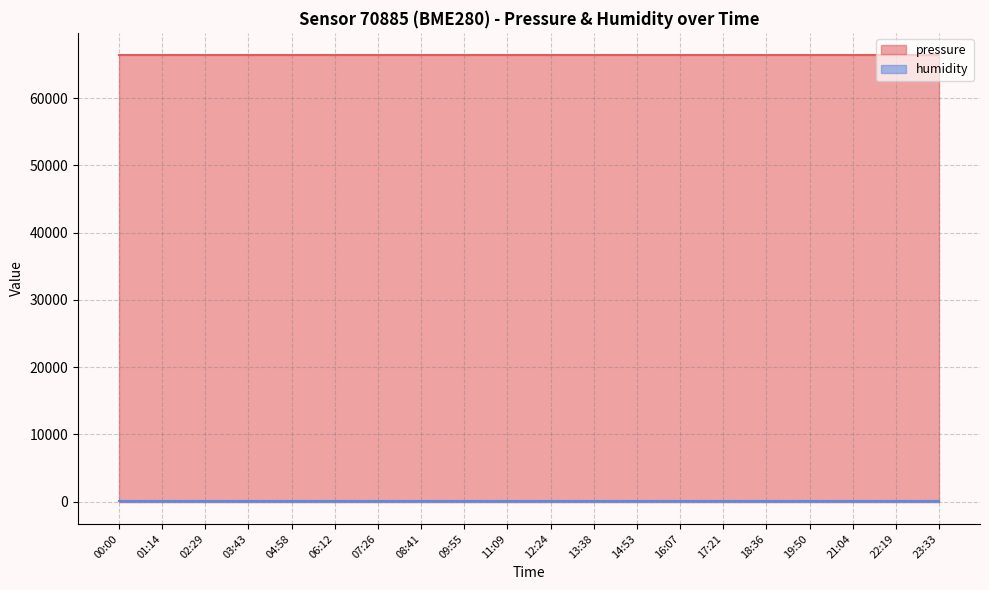

List the series in order of their peak value, highest first.

pressure, humidity